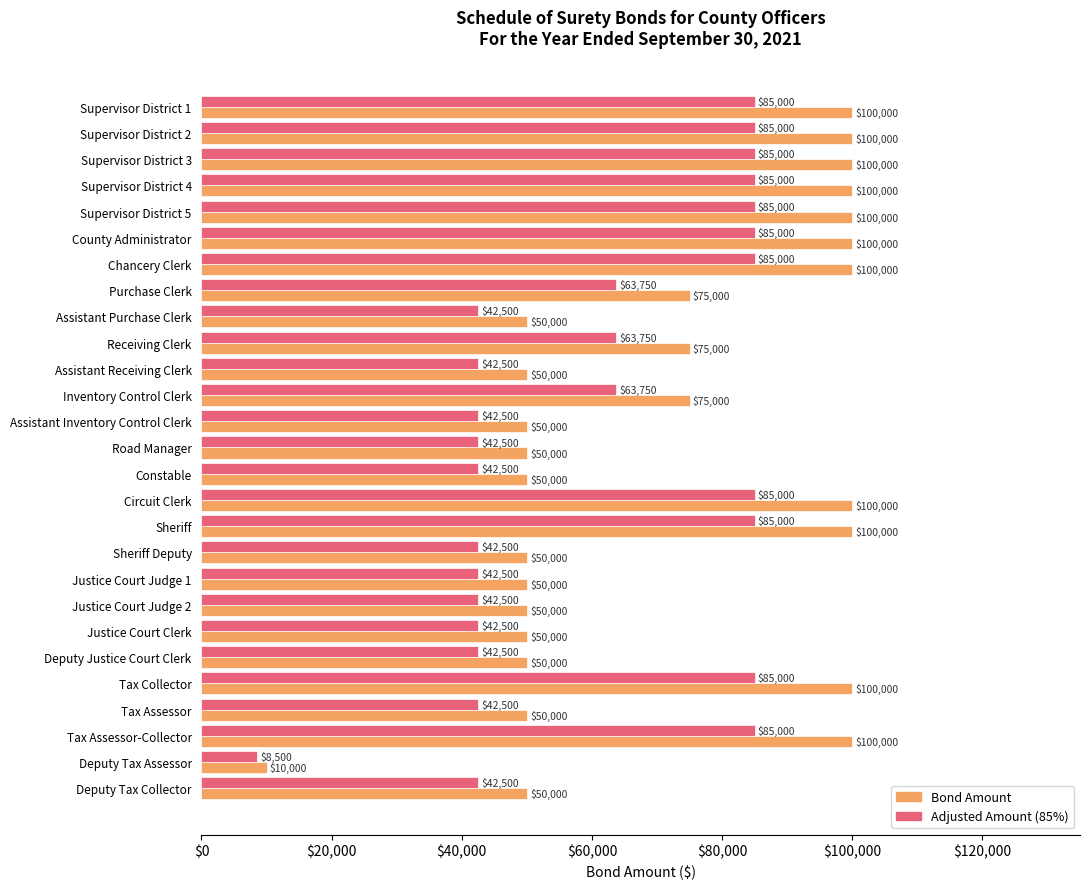

At how many categories does at least one series exceed 95345?

11